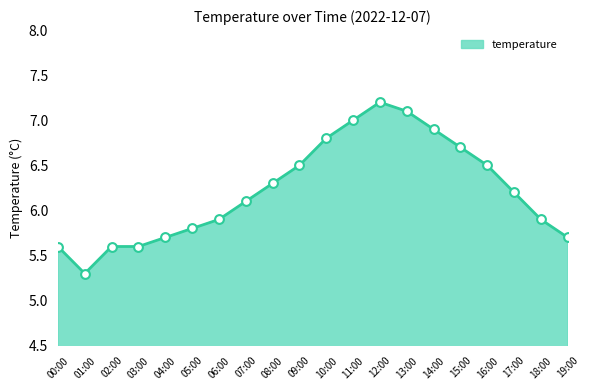

Which series has the largest total across all categories?

temperature_line